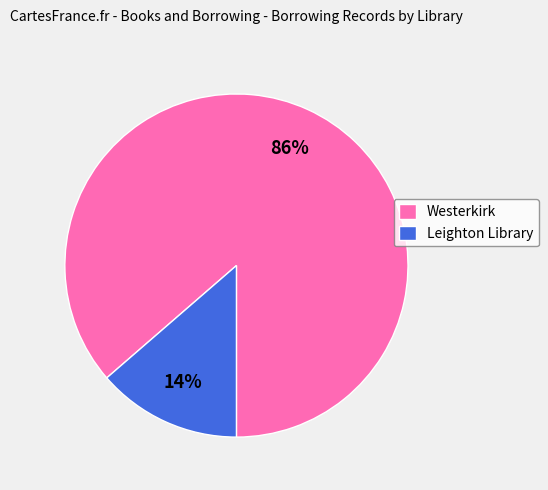

Does any single category account for the majority?

Yes